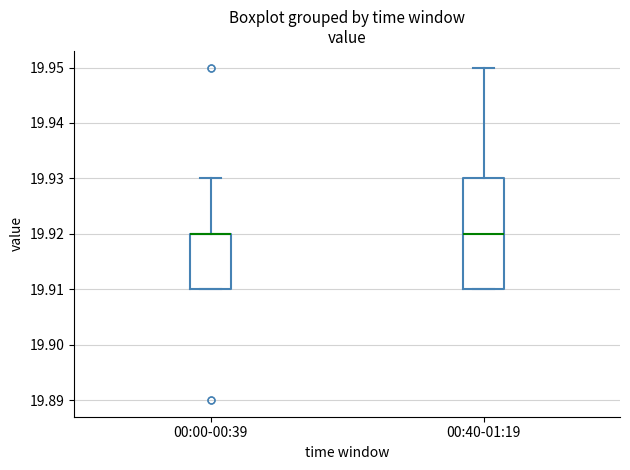

Reading left to right, transcribe this box plot: for each box, give where its median line is, the range the box spans, and where its two whiskers end, as read against the y-axis. The values are not printed on the chart, so give them approximately, as read against the axis.

00:00-00:39: median 19.92 (drawn on the box's upper edge), box 19.91 to 19.92, whiskers 19.91 to 19.93
00:40-01:19: median 19.92, box 19.91 to 19.93, whiskers 19.91 to 19.95